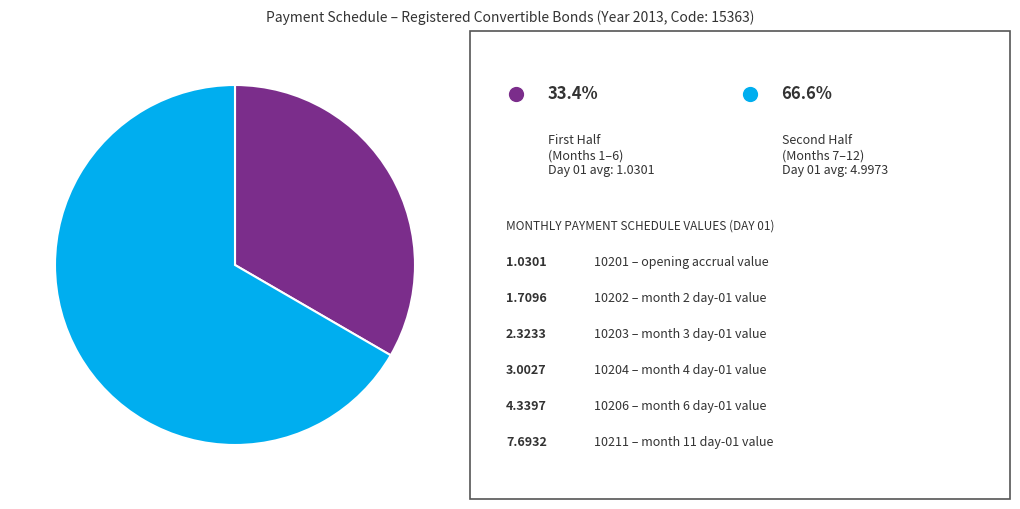

Is there a majority slice in this chart?

Yes